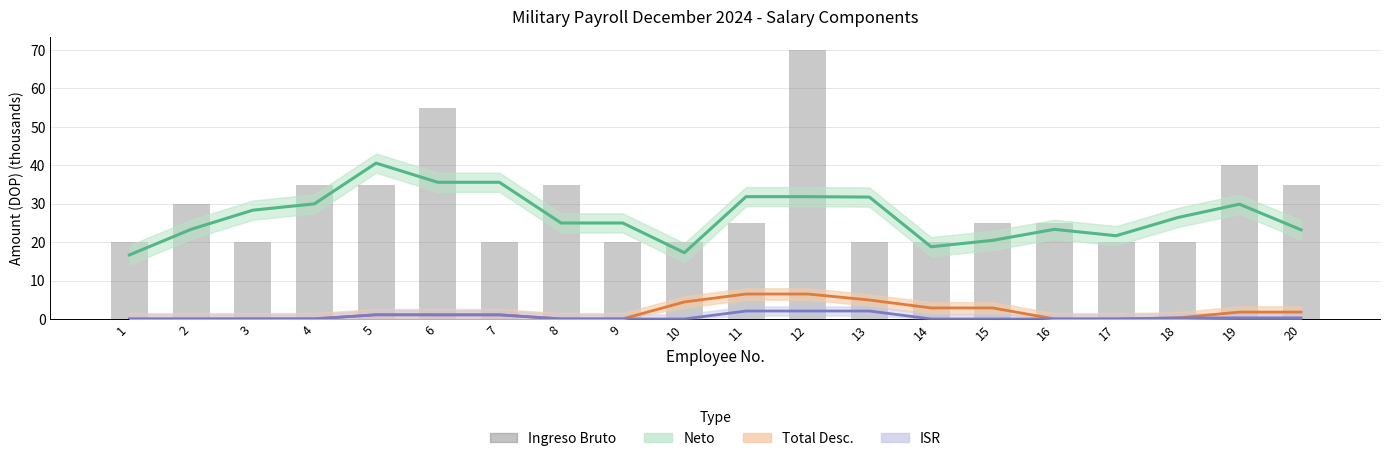

What is the sum of all Ingreso Bruto values?

590.0